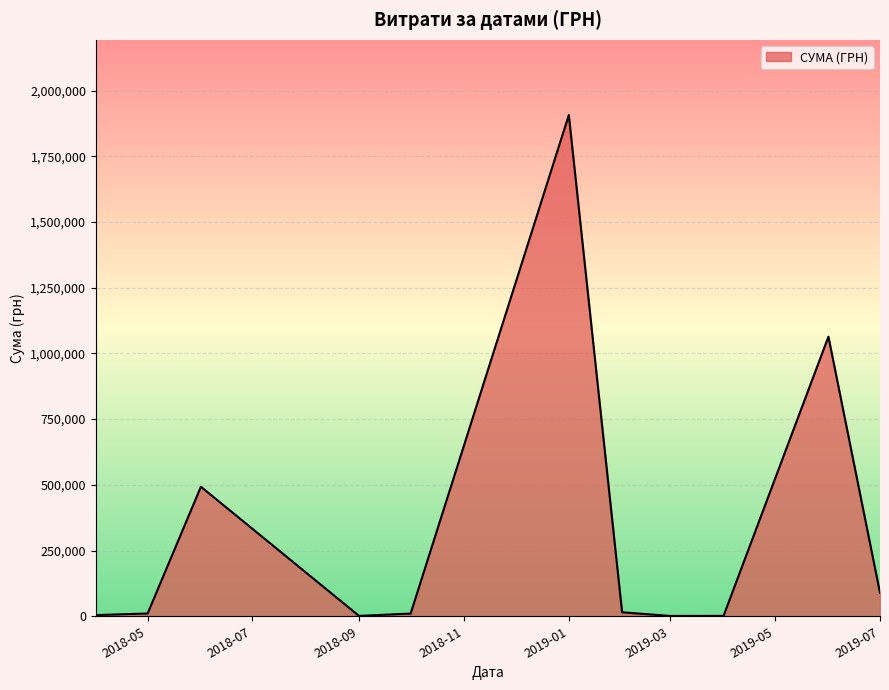

What is the difference between the maximum and minimum values?

1905638.0